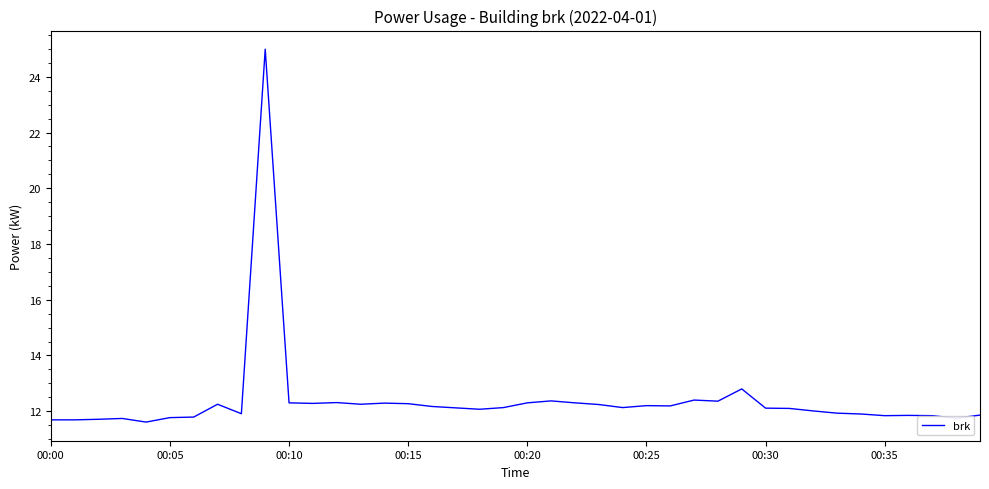

Count the number of categories in the chart.

40